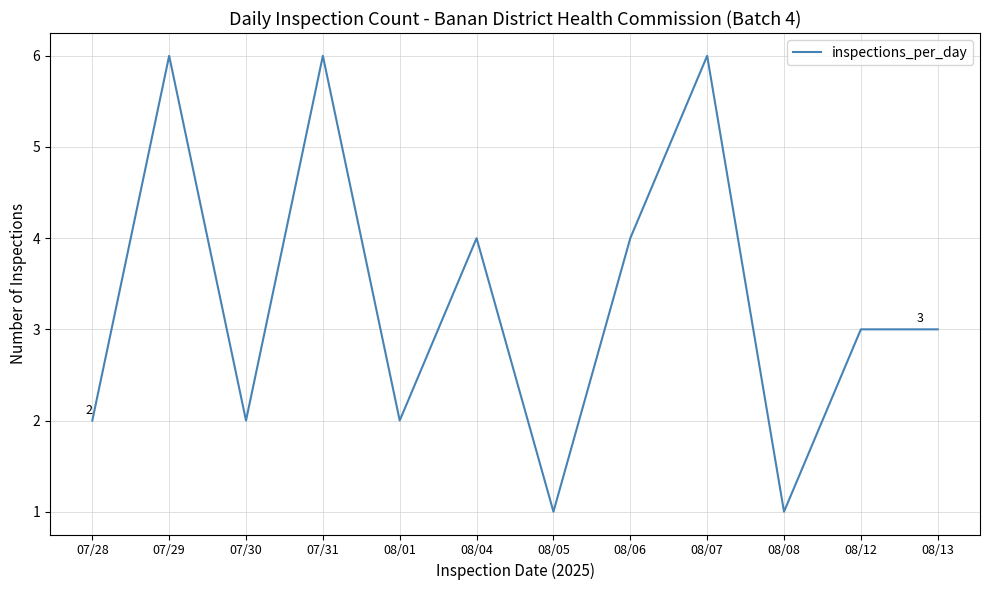

What is the sum of the values at 07/28 and 08/13?

5